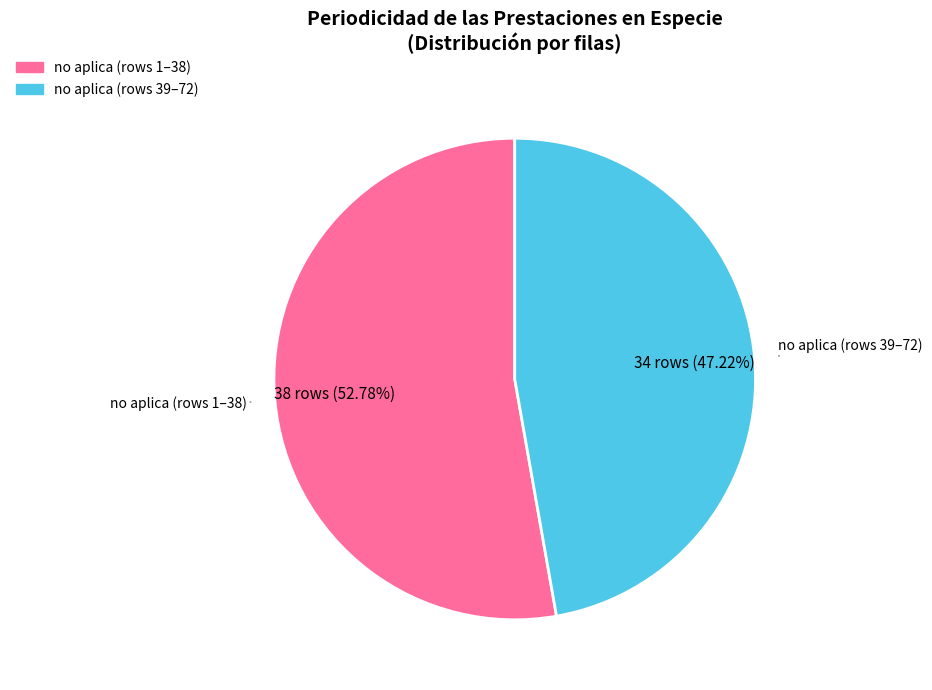

Does any single category account for the majority?

Yes